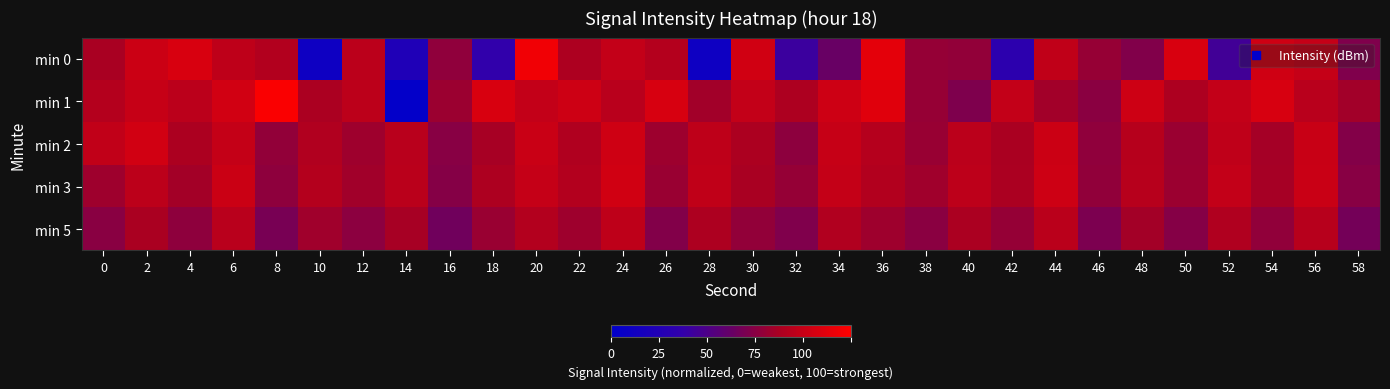

How many categories are shown in the chart?

30